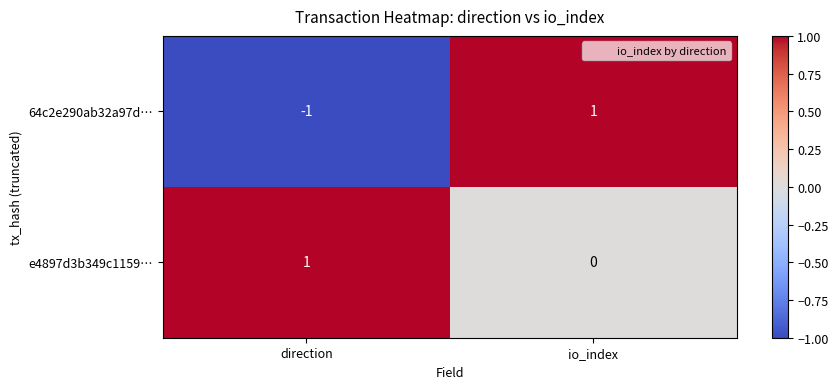

What is the smallest value displayed?

-1